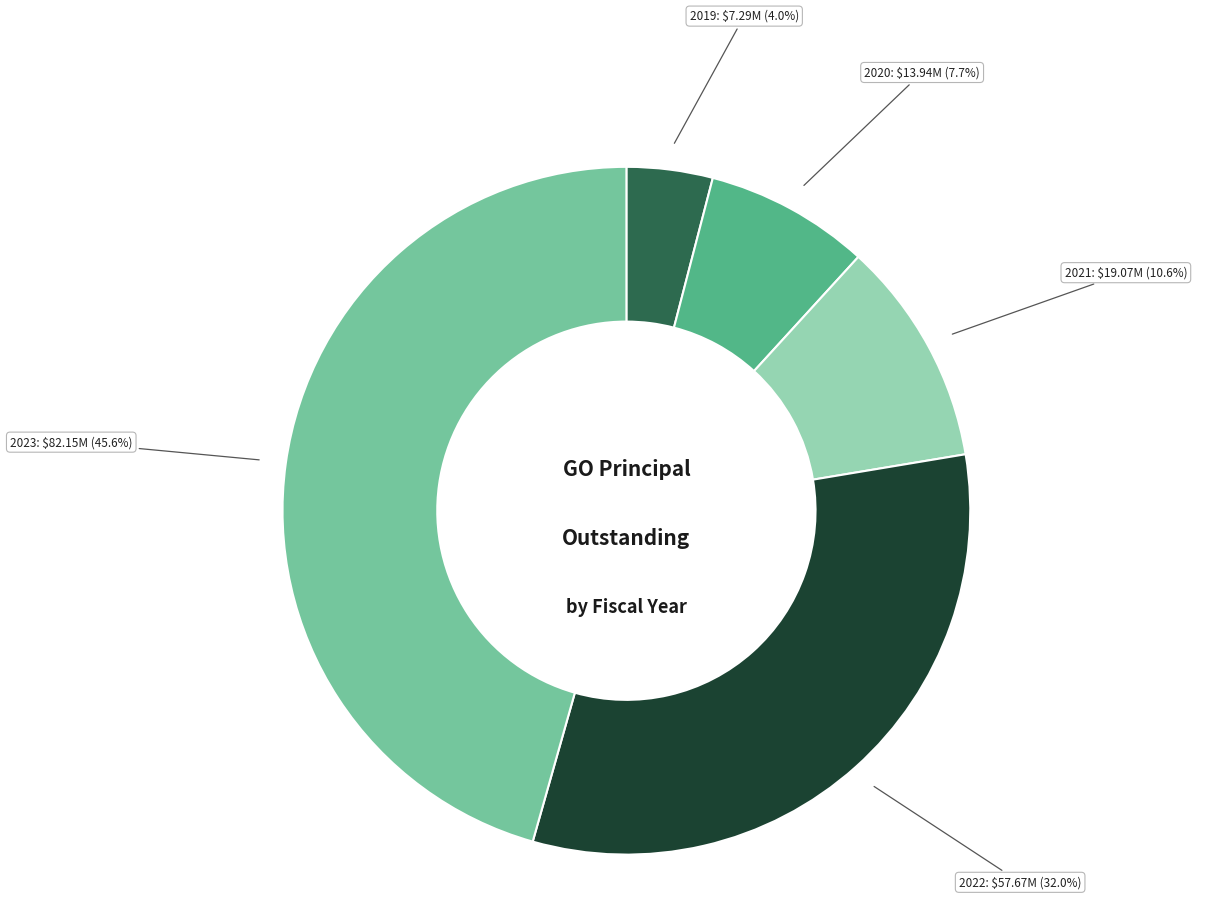

To the nearest percent, what is the average slice percentage?

20%